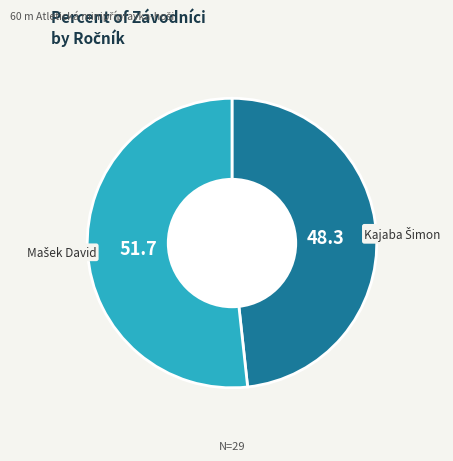

Is there any slice that represents more than half of the pie?

Yes